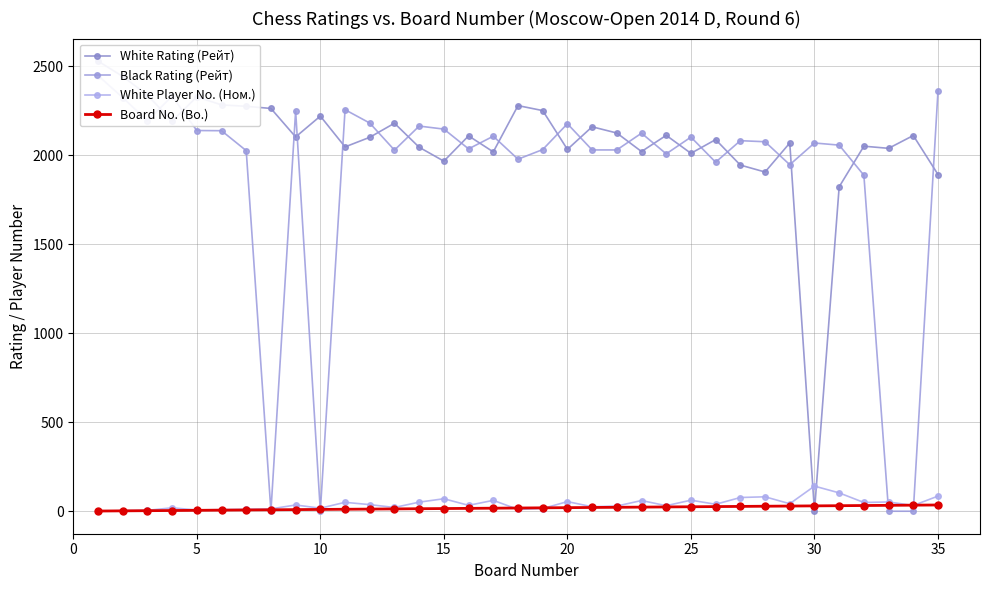

How many times do Black Rating (Рейт) and Board No. (Bo.) cross each other?

6